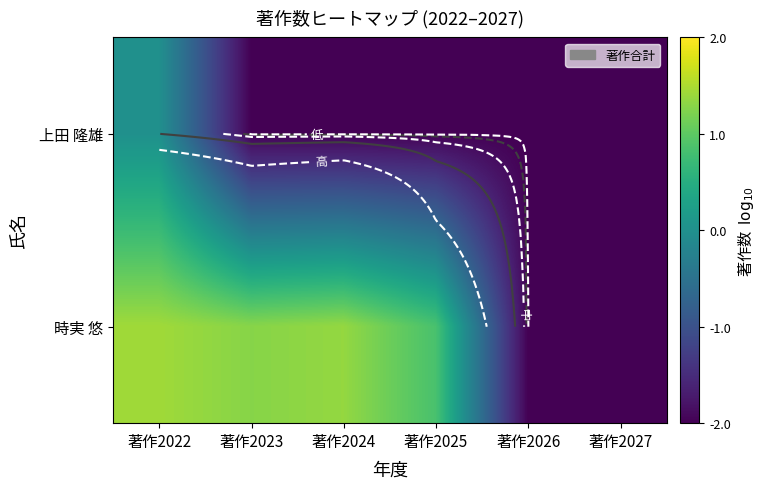

Rank the series by their maximum value, from highest to lowest.

時実 悠, 上田 隆雄